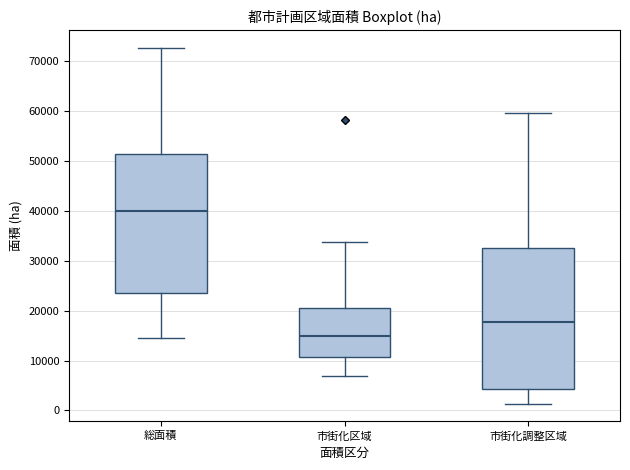

Which box has the highest median line?

総面積